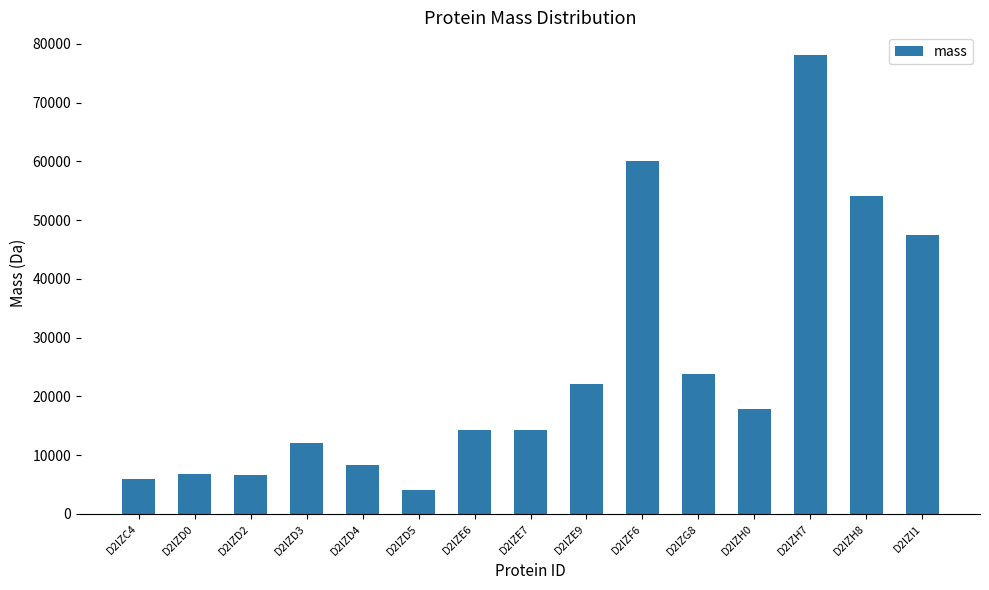

Is it true that the value at D2IZI1 is 75736.2?

False